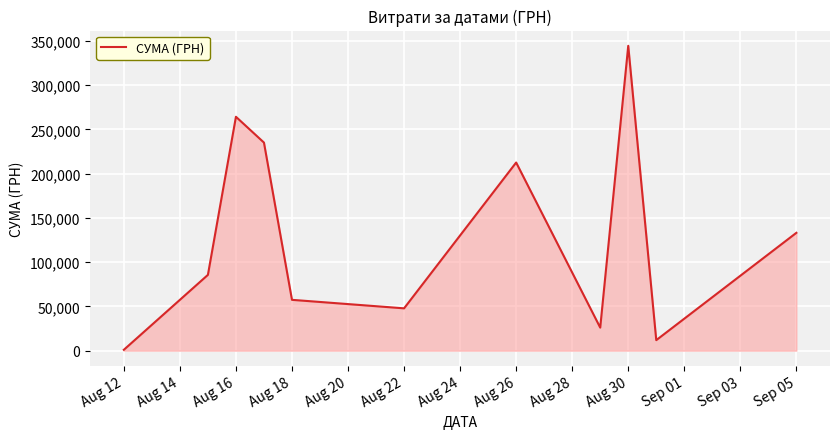

What is the difference between the maximum and minimum values?

343493.8